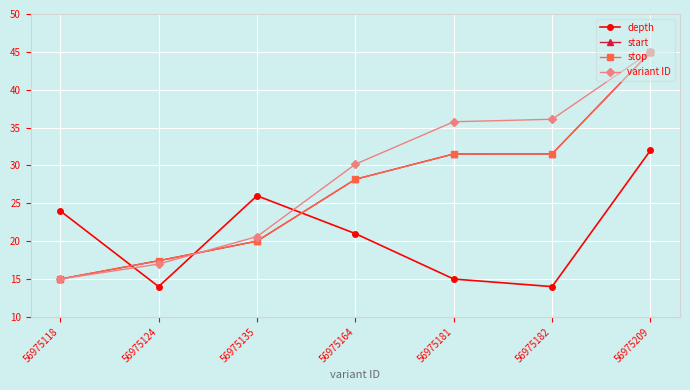

Is the value of depth at 56975181 greater than the value of stop at 56975135?

No